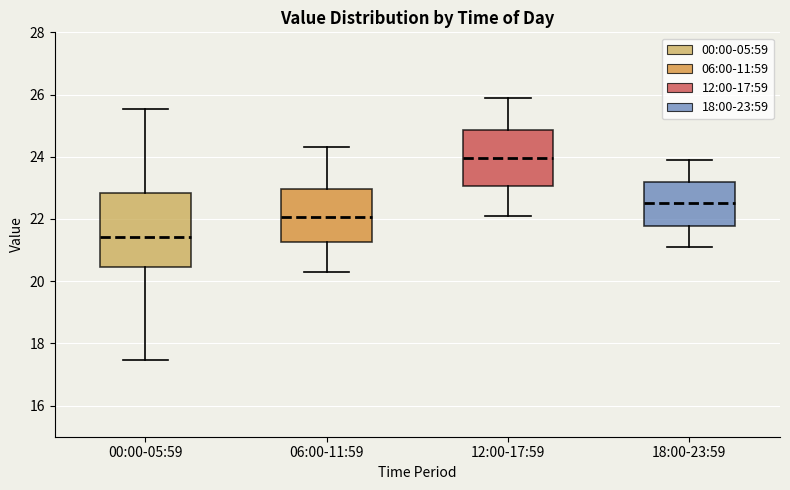

Where is the upper edge of the box for 12:00-17:59 on the y-axis? The values are not printed on the chart, so give them approximately, as read against the axis.

24.8